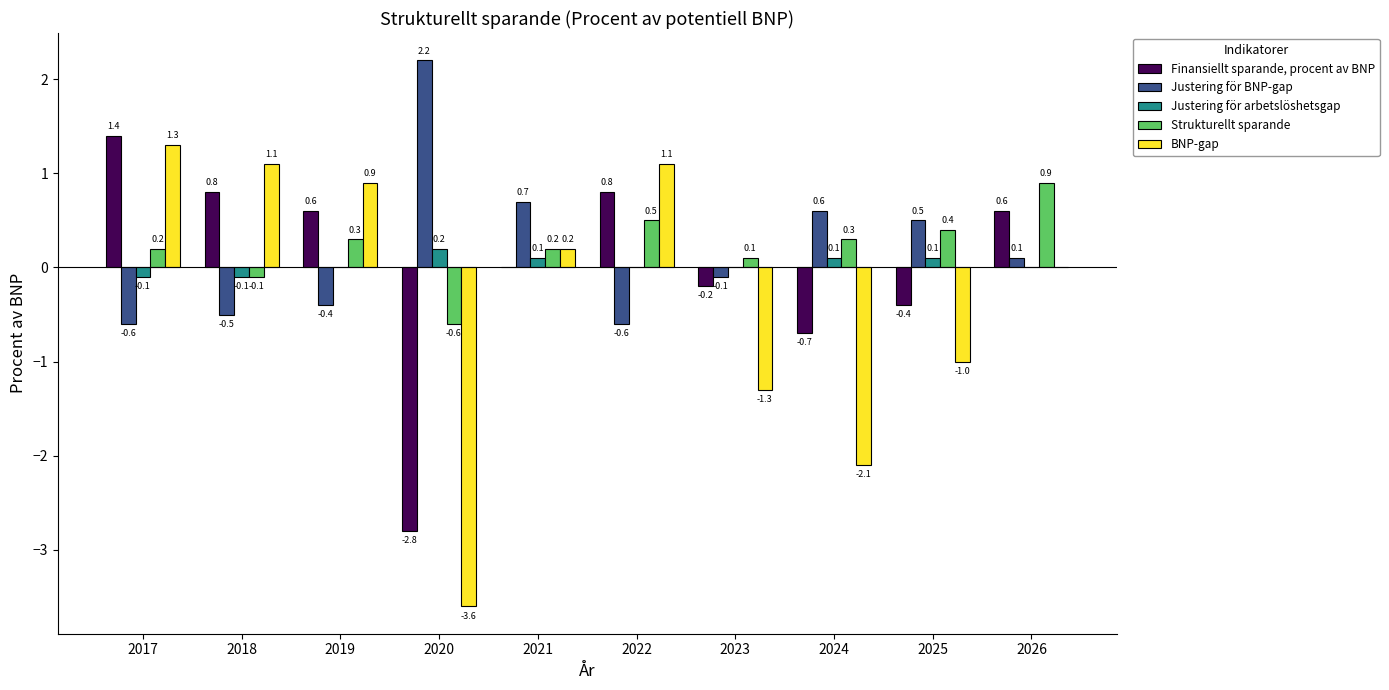

What is the sum of all BNP-gap values?

-3.4